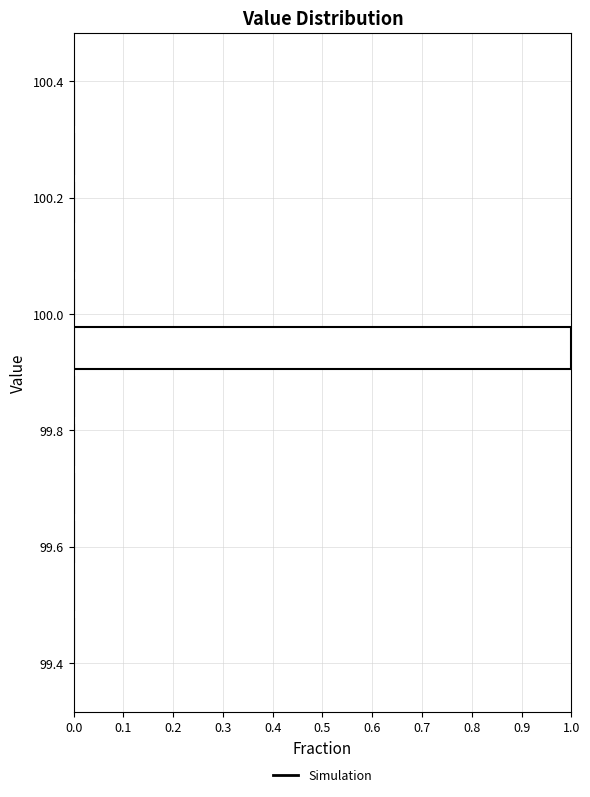

Reading bottom to top, transcribe this chart: for each bar, give the range it covers on the y-axis and its length. Neither the bar edges nor the lengths are printed on the chart, so give them approximately, as read against the axes.

99.40 to 99.48: 0
99.48 to 99.56: 0
99.56 to 99.66: 0
99.66 to 99.74: 0
99.74 to 99.82: 0
99.82 to 99.90: 0
99.90 to 99.98: 1
99.98 to 100.06: 0
100.06 to 100.16: 0
100.16 to 100.24: 0
100.24 to 100.32: 0
100.32 to 100.40: 0